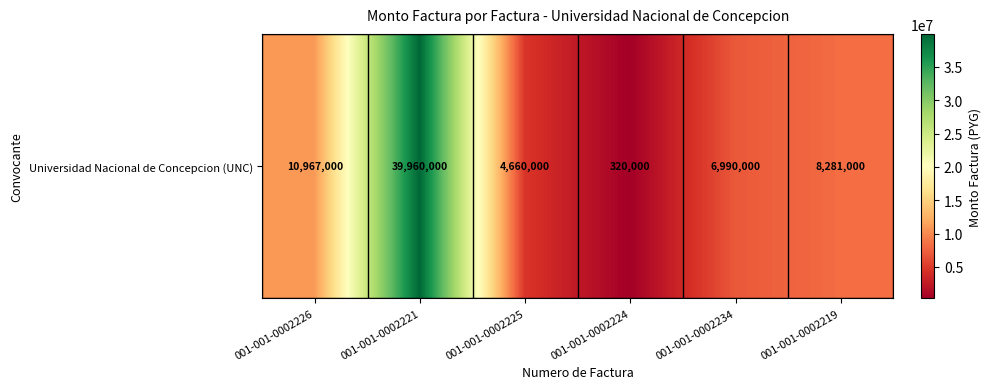

List the labels in order of value, largest first.

001-001-0002221, 001-001-0002226, 001-001-0002219, 001-001-0002234, 001-001-0002225, 001-001-0002224